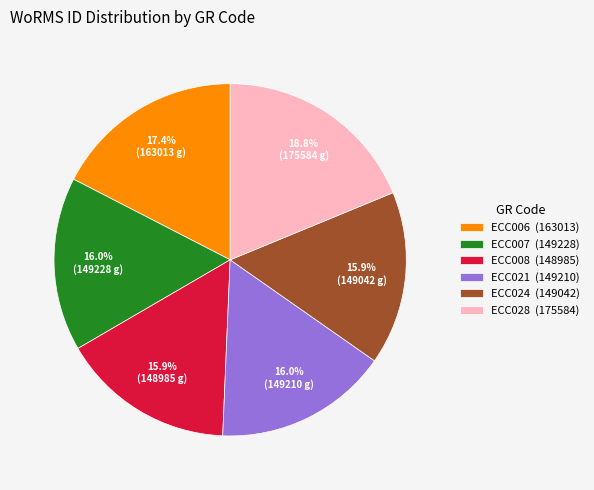

How much of the chart is everything except ECC006?

82.6%